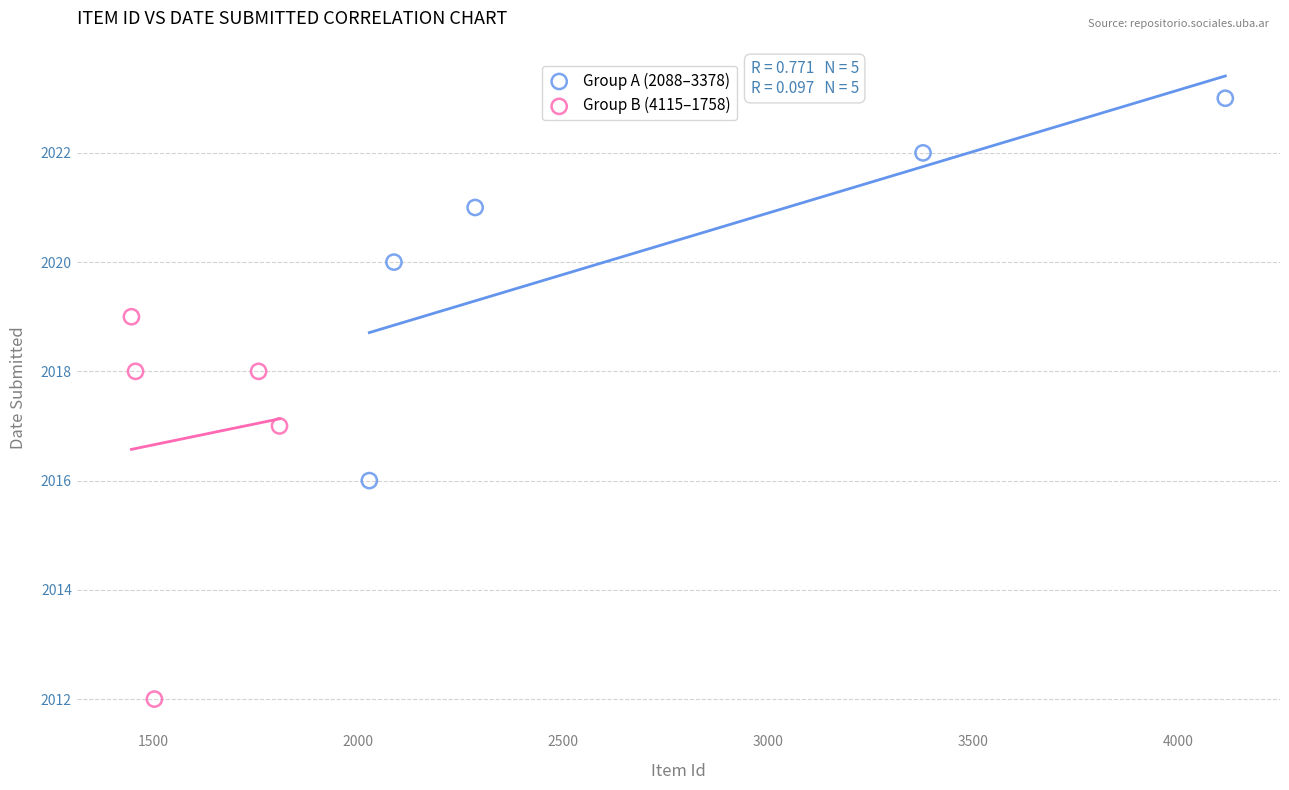

Which series contains the highest Y value?

Group A (2088–3378)